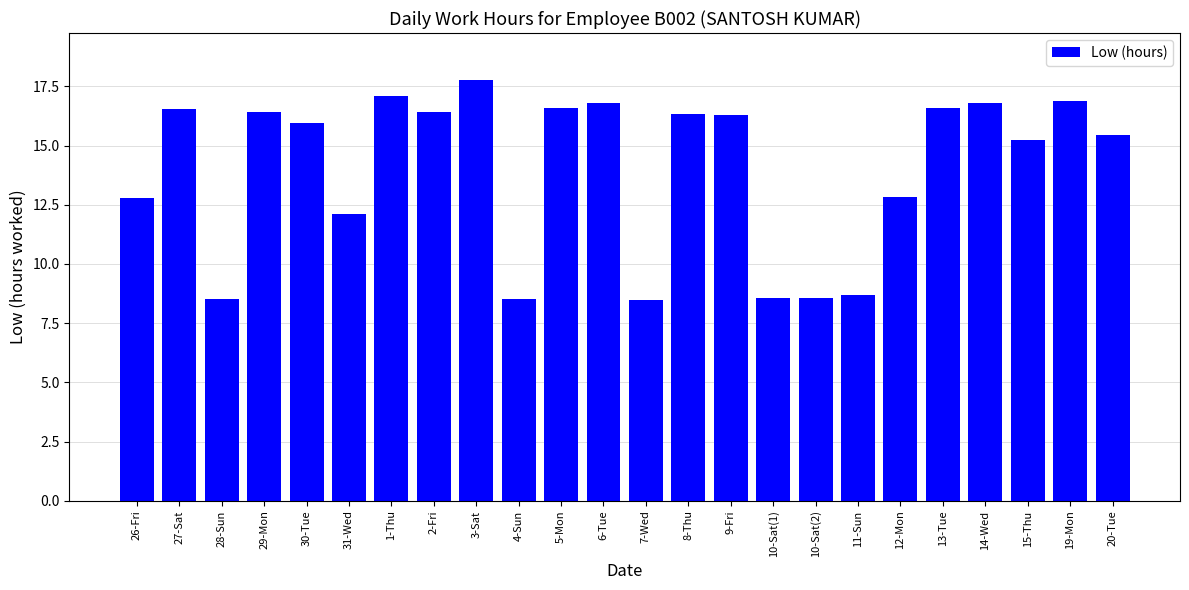

The chart shows a value of 7.4 at 8-Thu. True or false?

False